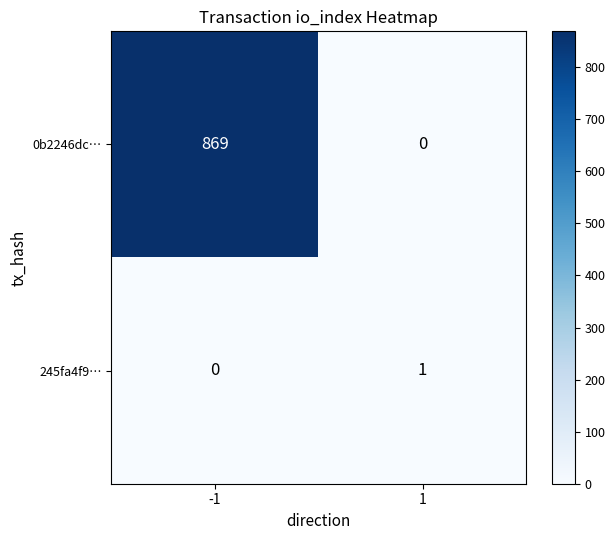

What is the difference between the highest and lowest values at -1?

869